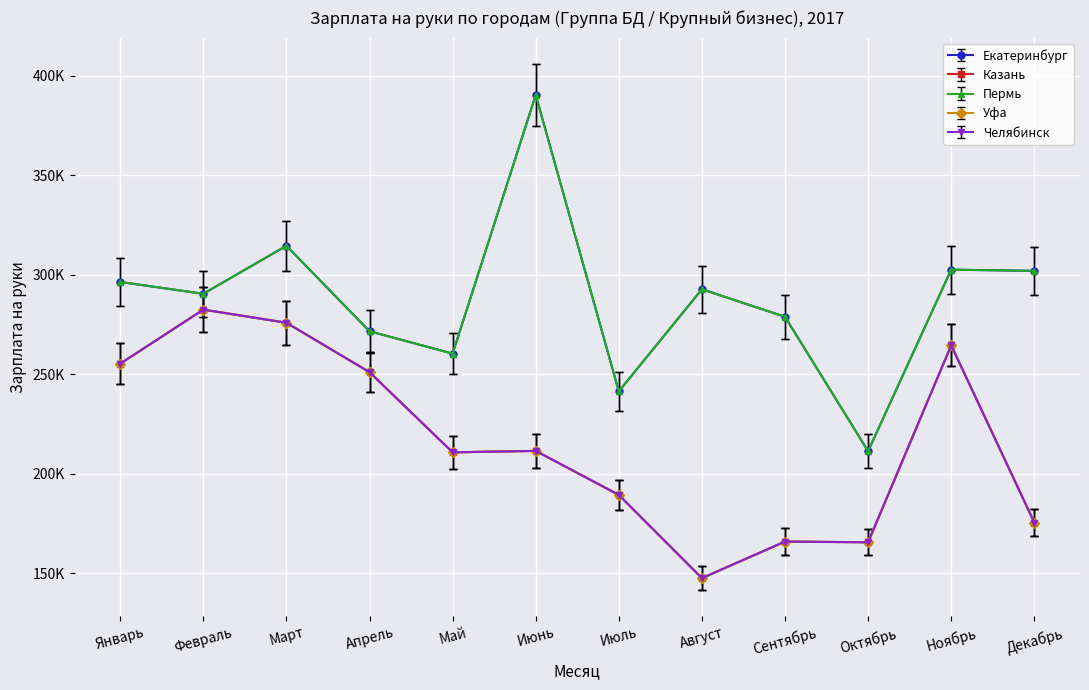

Does the chart have visible grid lines?

Yes